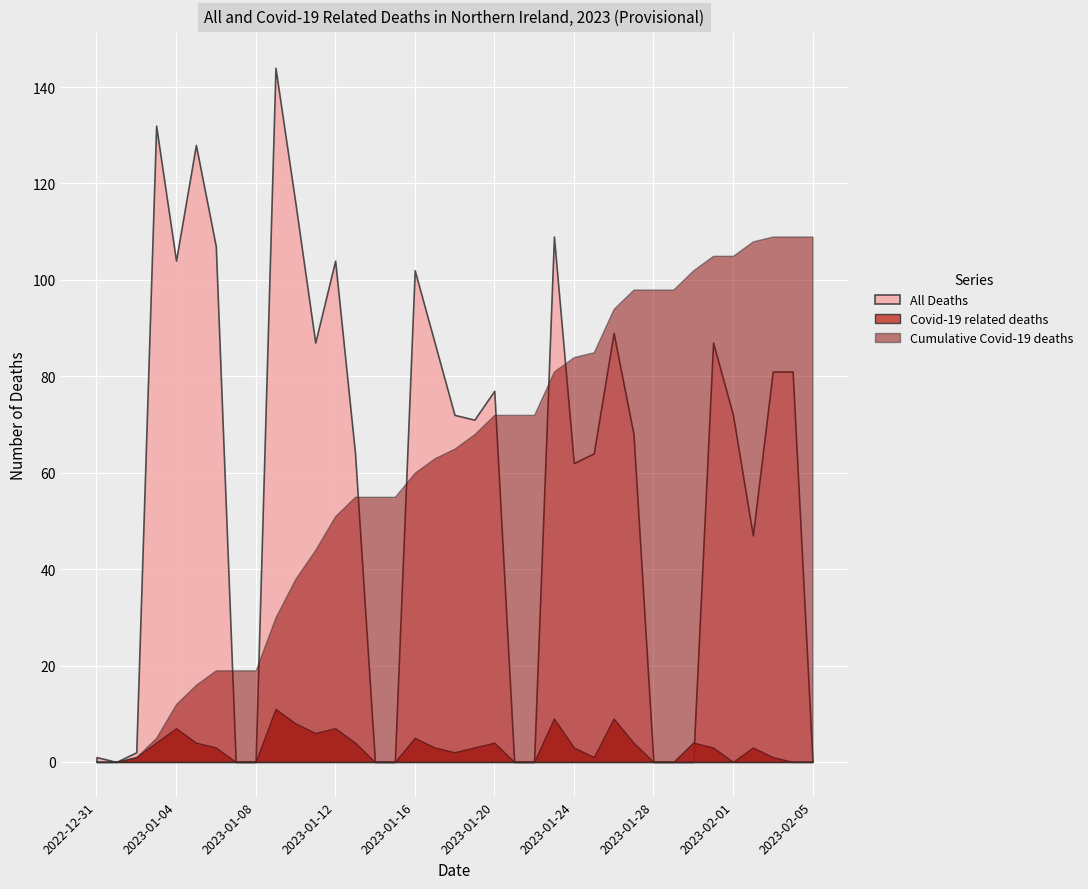

What is the total value across all series at 2023-01-15?

55